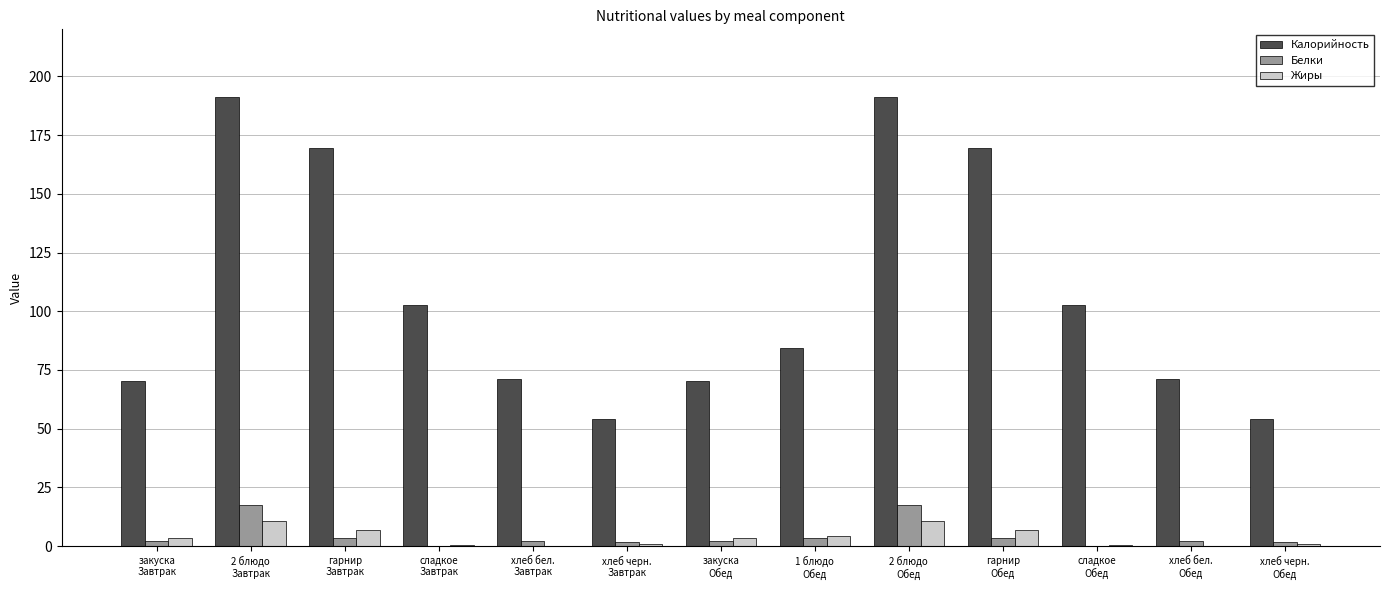

Are the bars horizontal?

No